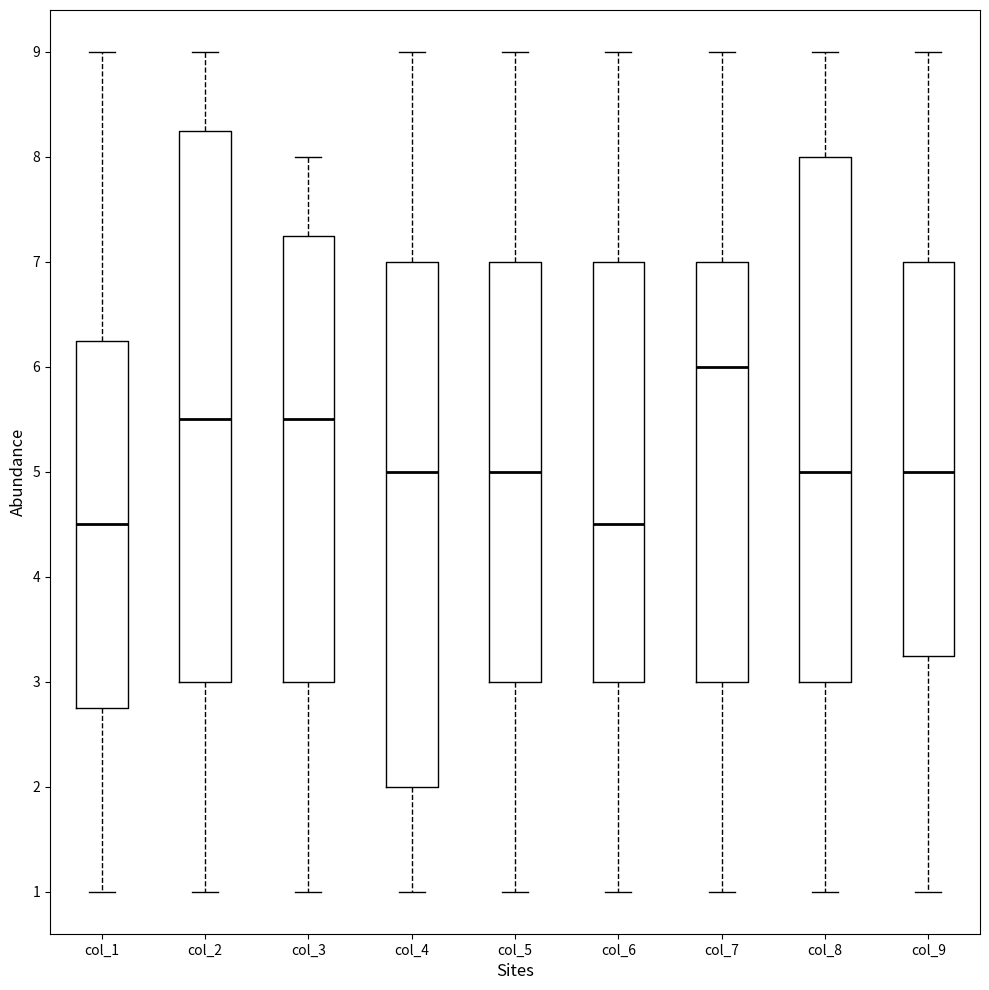

Which box is the tallest, from its lower edge to its upper edge?

col_2